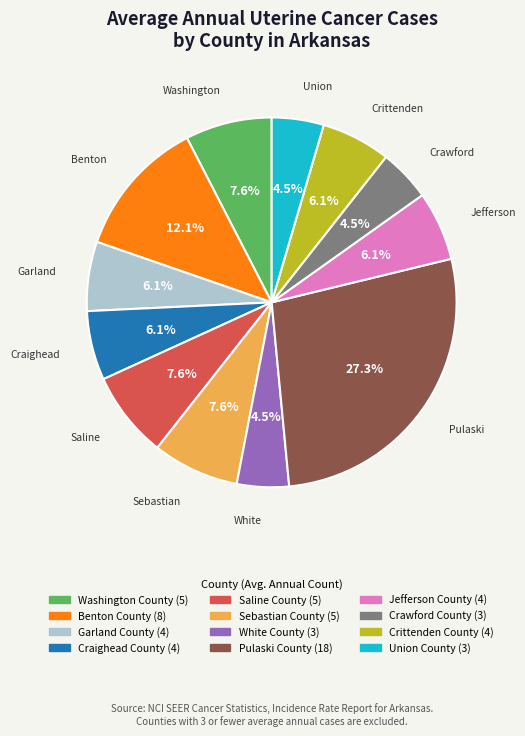

What is the ratio of the value at Benton County to the value at Sebastian County?

1.6